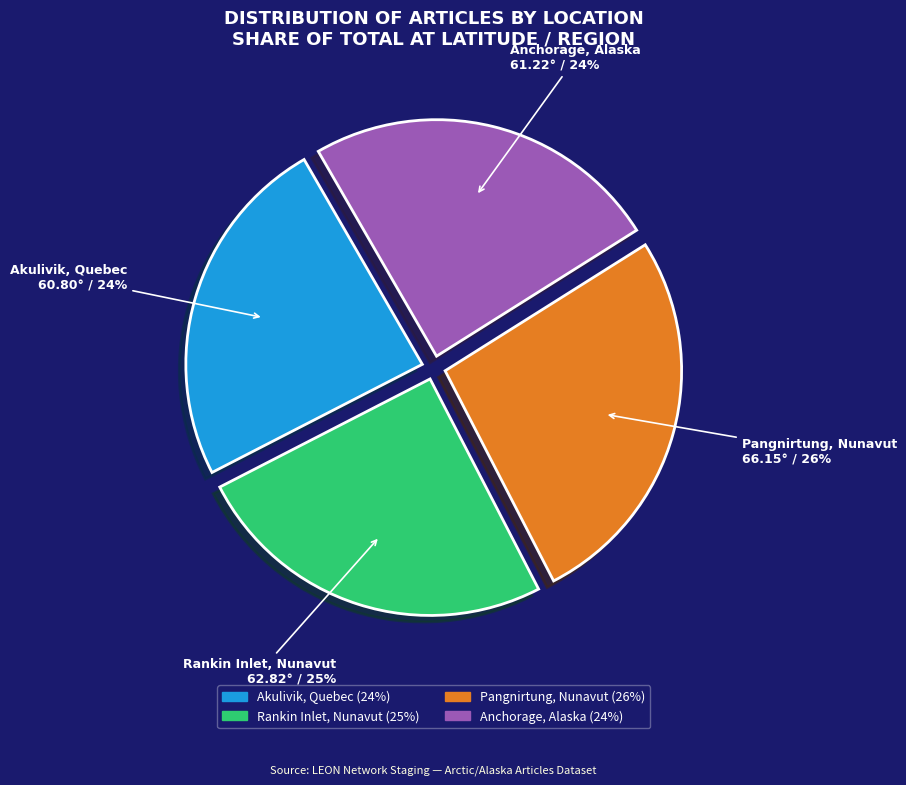

How many segments does this pie chart have?

4